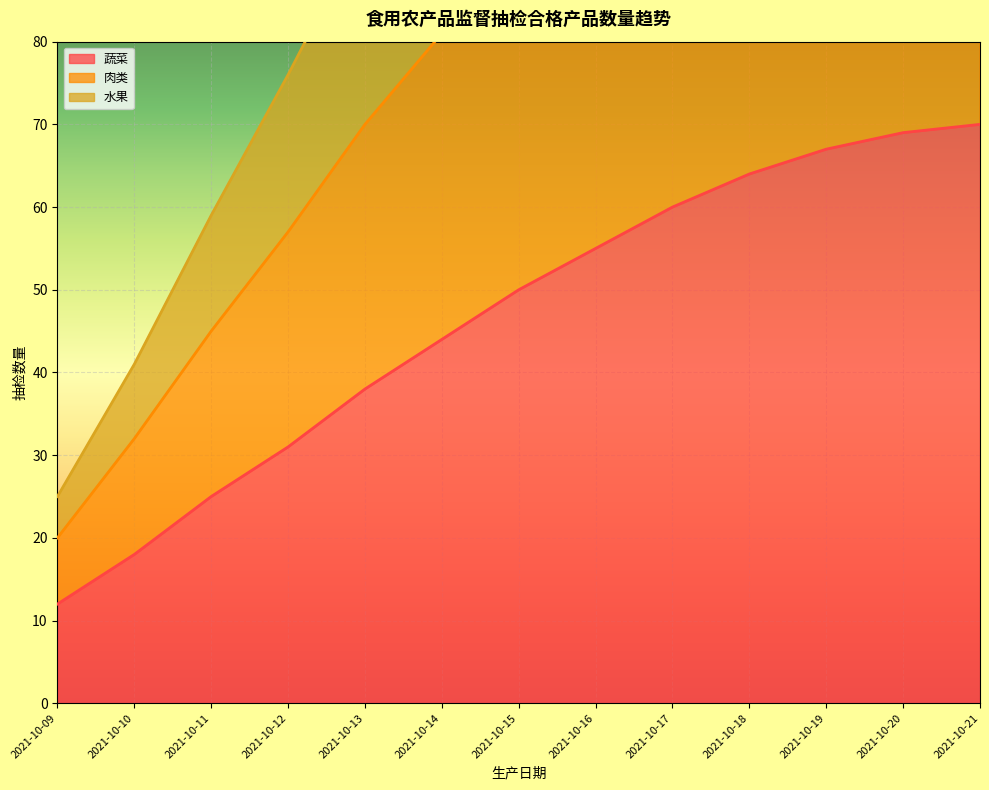

Is the value of 蔬菜 at 2021-10-17 greater than the value of 肉类 at 2021-10-09?

Yes